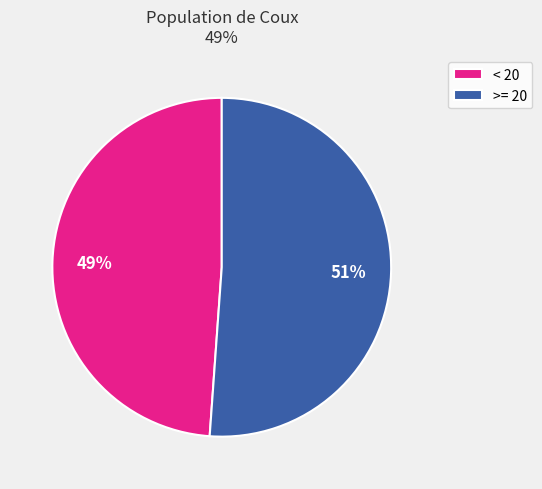

Is the sum of >= 20 and < 20 greater than half?

Yes